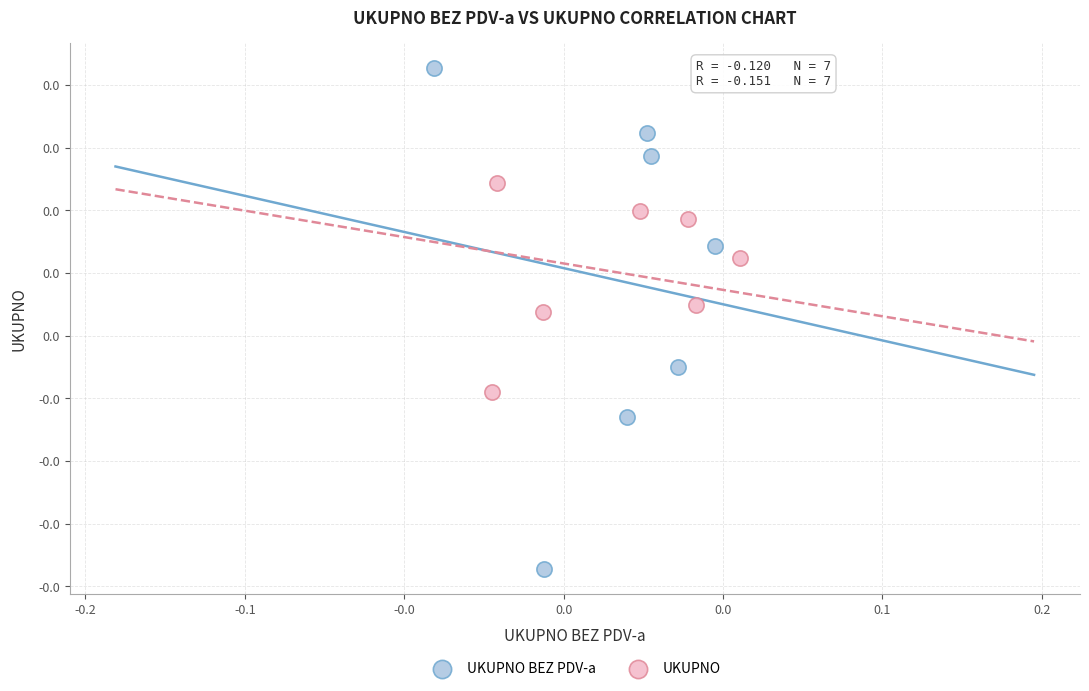

Which series has the widest spread of Y values?

UKUPNO BEZ PDV-a